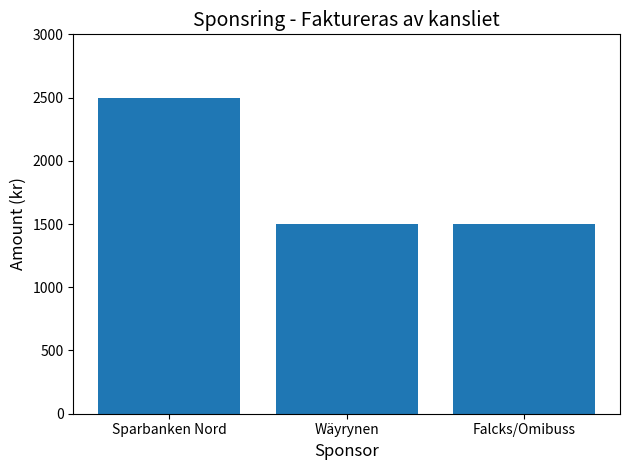

The chart shows a value of 1500 at Falcks/Omibuss. True or false?

True